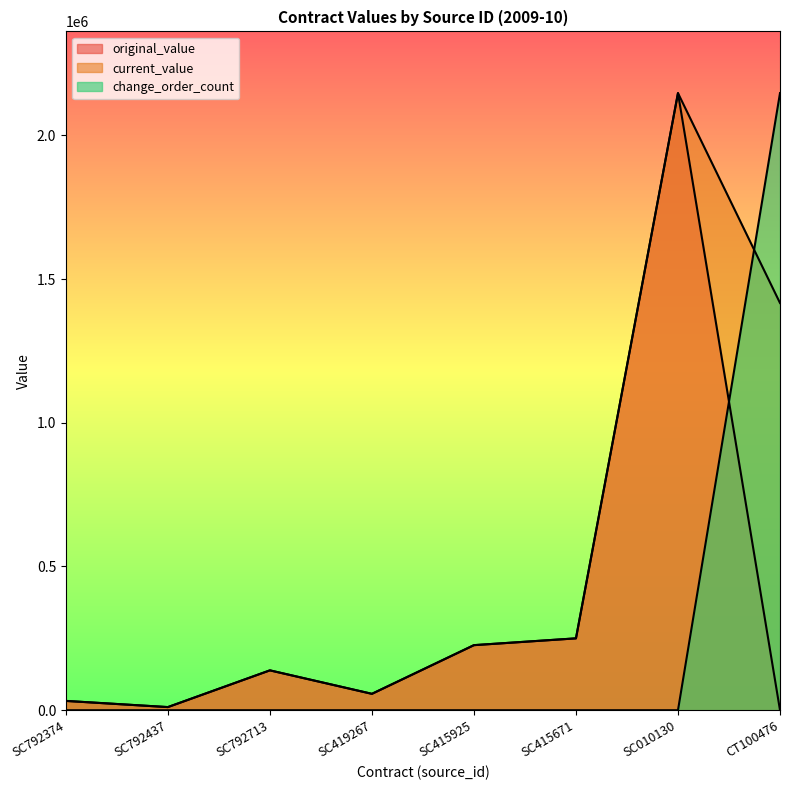

What is the value of the current_value point at the 8th from the left?

1416689.4